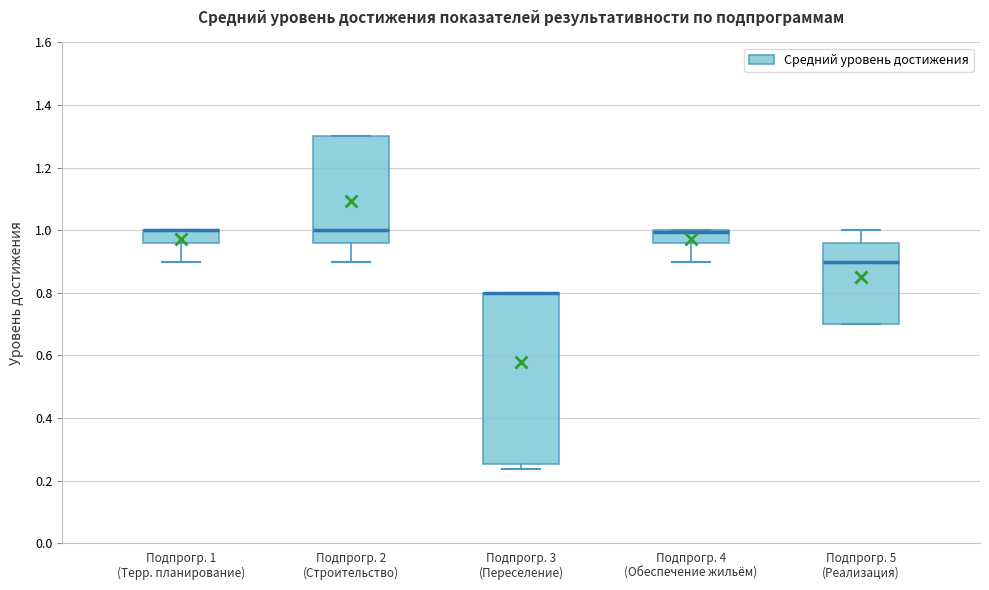

Reading left to right, transcribe this box plot: for each box, give where its median line is, the range the box spans, and where its two whiskers end, as read against the y-axis. The values are not printed on the chart, so give them approximately, as read against the axis.

Подпрогр. 1 (Терр. планирование): median 1.00 (drawn on the box's upper edge), box 0.96 to 1.00, whiskers 0.90 to 1.00
Подпрогр. 2 (Строительство): median 1.00, box 0.96 to 1.30, whiskers 0.90 to 1.30
Подпрогр. 3 (Переселение): median 0.80 (drawn on the box's upper edge), box 0.26 to 0.80, whiskers 0.24 to 0.80
Подпрогр. 4 (Обеспечение жильём): median 1.00 (just below the box's upper edge), box 0.96 to 1.00, whiskers 0.90 to 1.00
Подпрогр. 5 (Реализация): median 0.90, box 0.70 to 0.96, whiskers 0.70 to 1.00